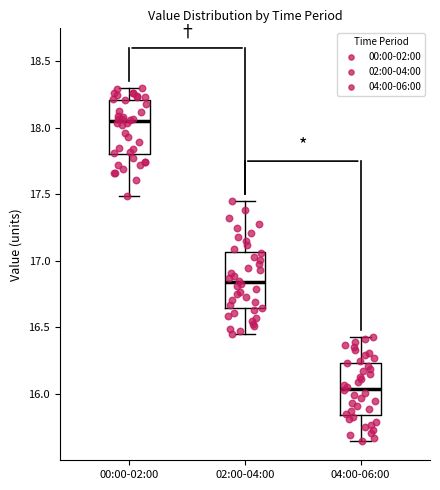

Which box's median line is the highest?

00:00-02:00